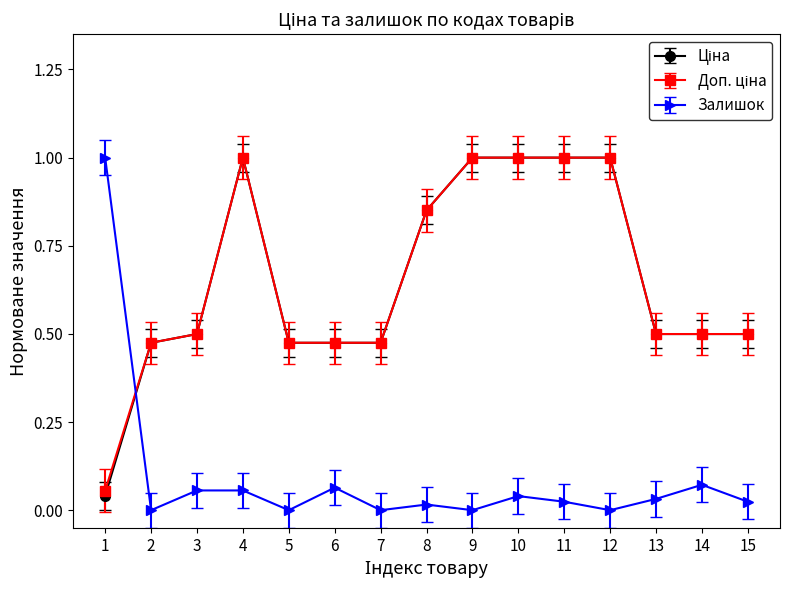

What is the maximum value shown in the chart?

1.0